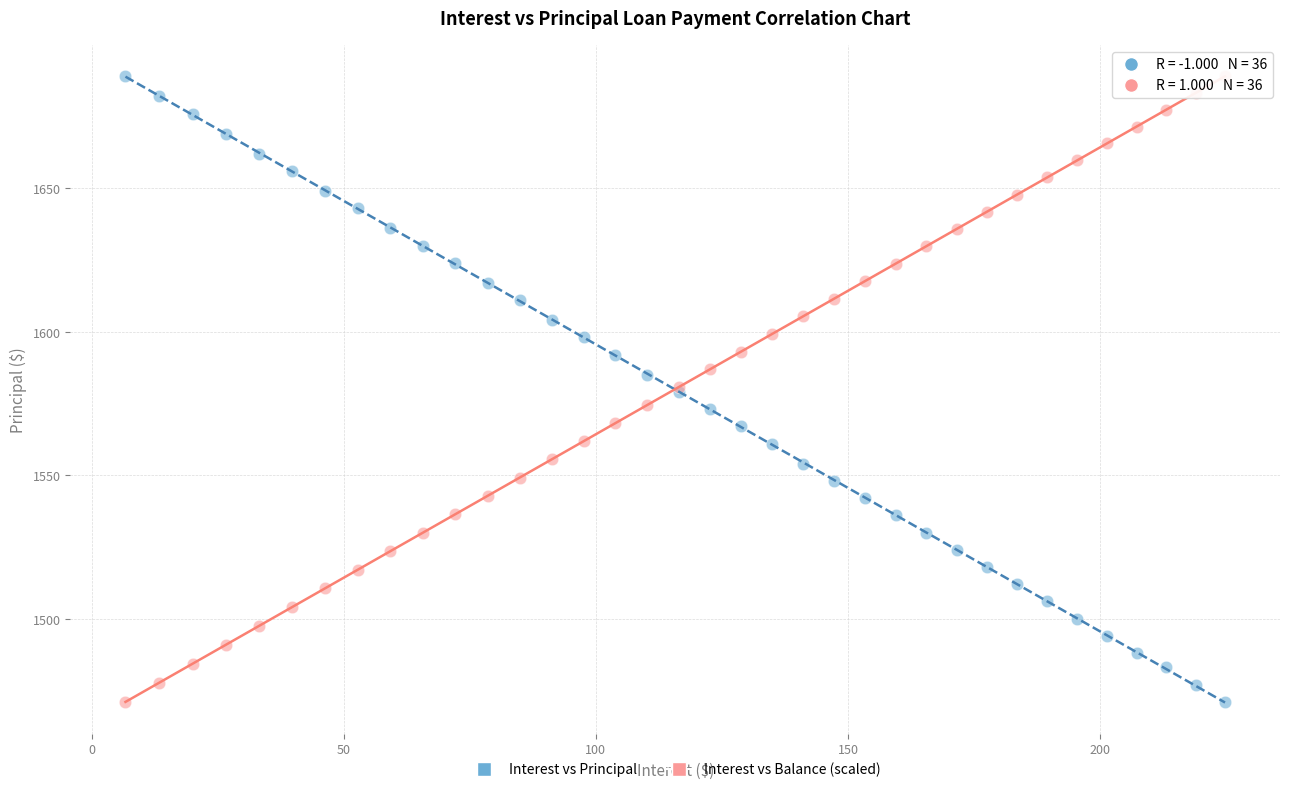

What is the X range (max minus min) for the scatter plot?

218.1